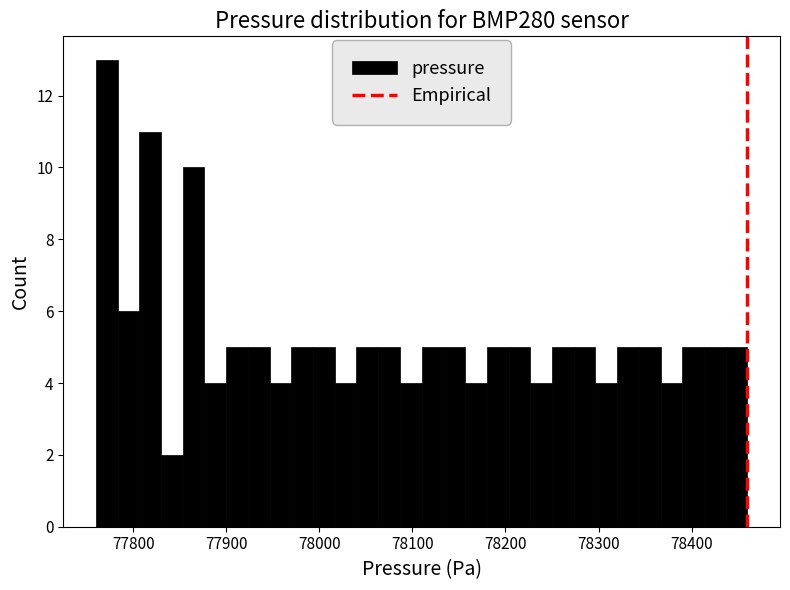

Around what value on the x-axis is the tallest bar? Give the approximate position of its centre, as read against the axis.

77770